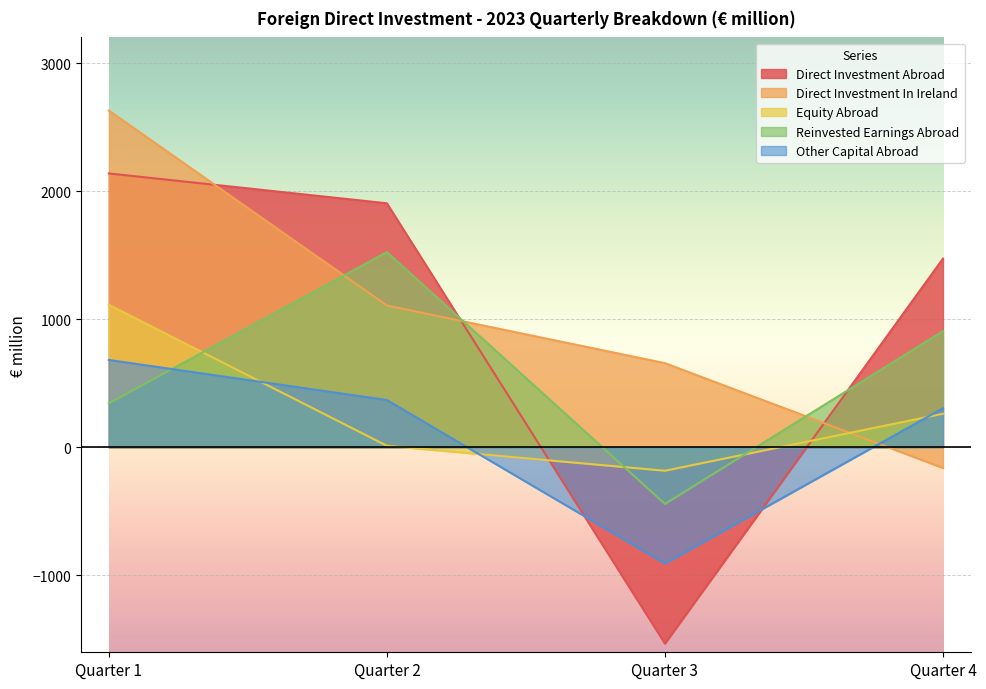

Does the chart display data point markers on the line(s)?

No